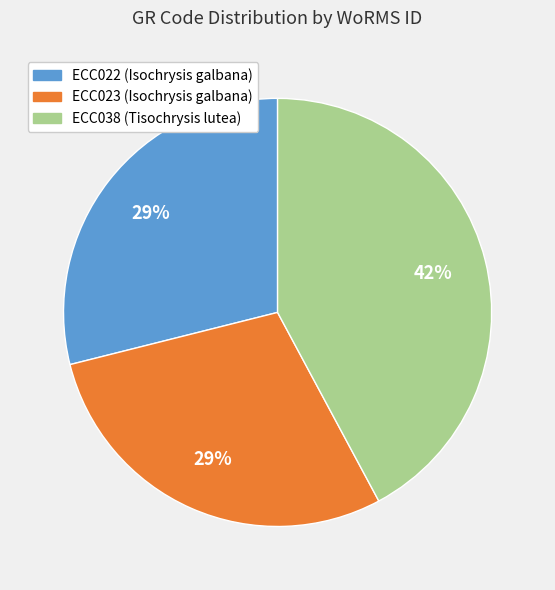

Approximately how many times larger is the value at ECC022 (Isochrysis galbana) compared to ECC038 (Tisochrysis lutea)?

0.7